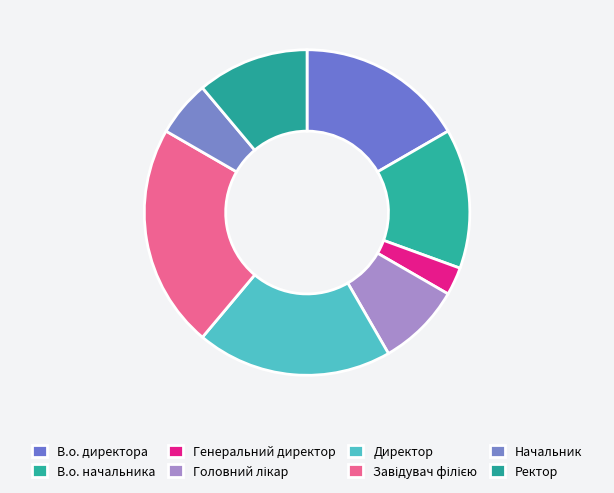

What percentage is the Генеральний директор slice, to the nearest percent?

3%